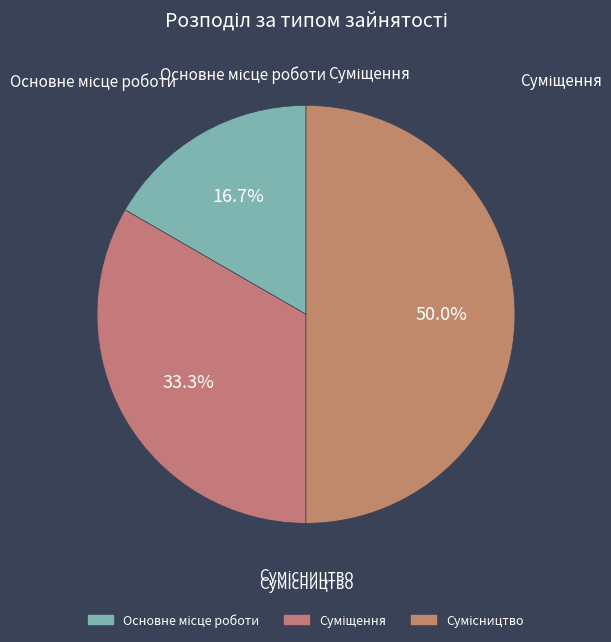

How many segments does this pie chart have?

3